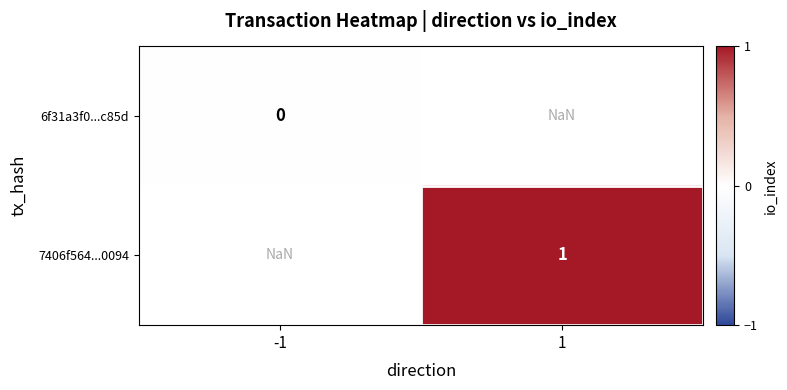

The value of 7406f564...0094 at 1 is 1.4. True or false?

False